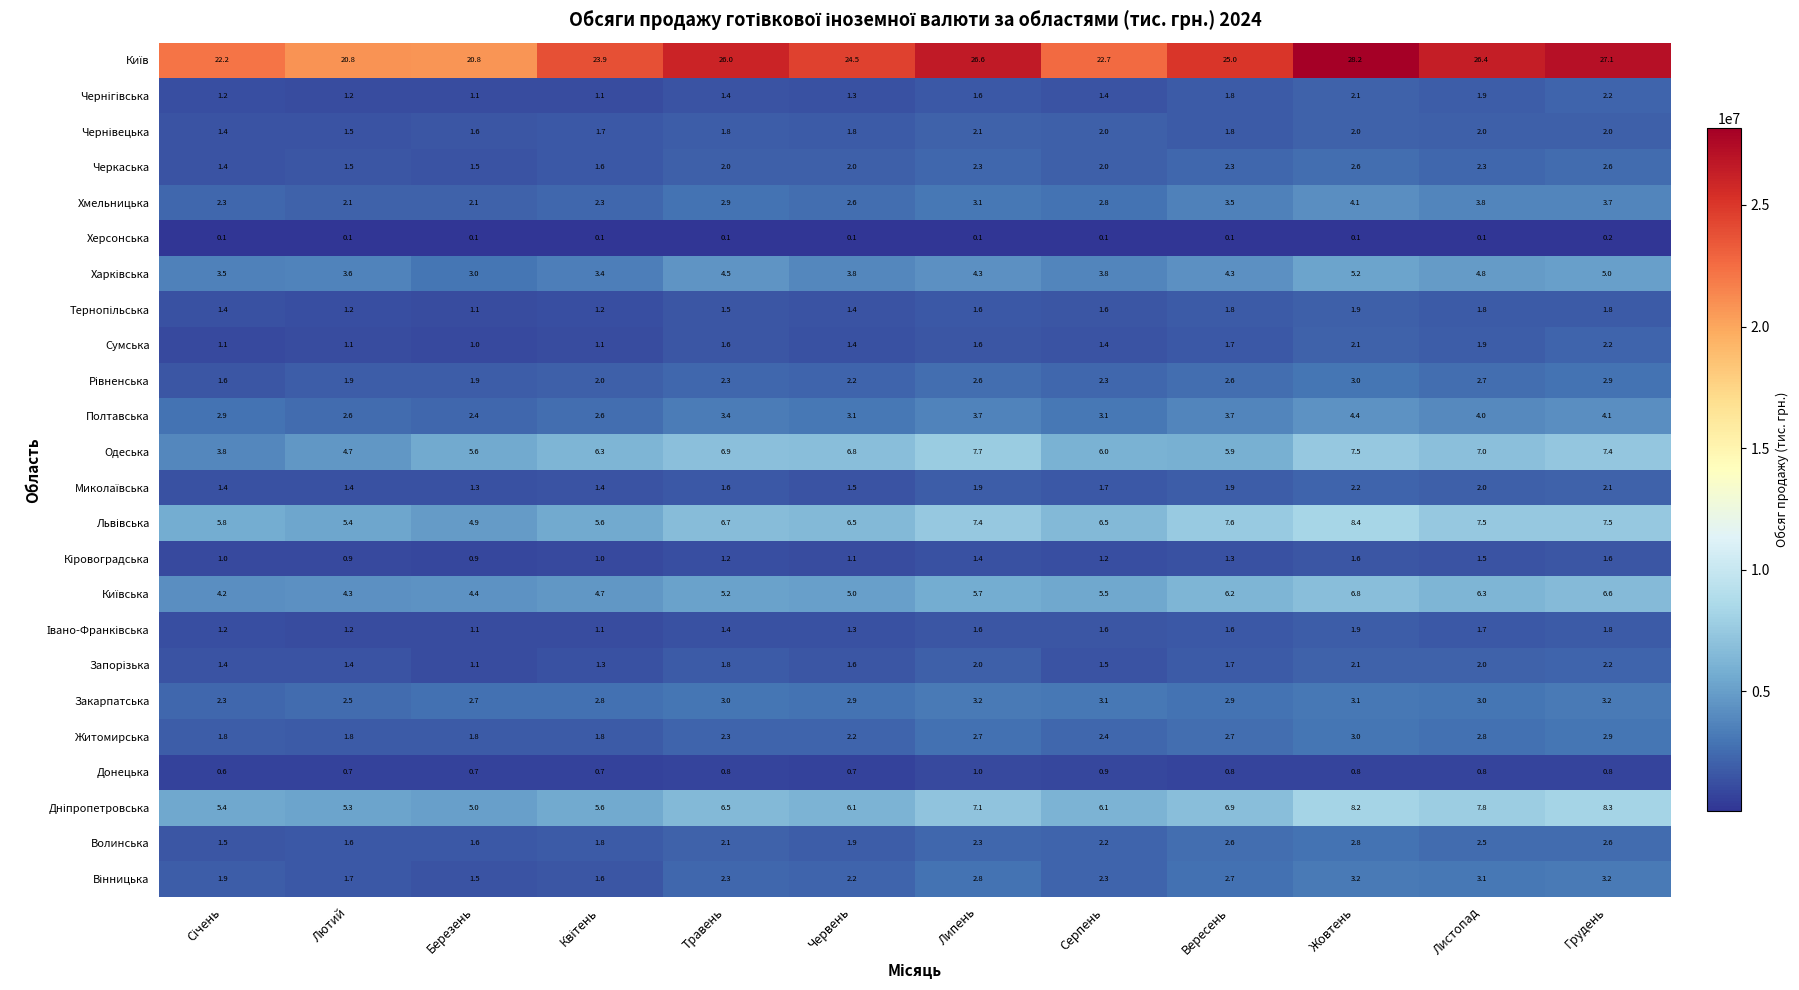

What is the lowest value of the Донецька series?

0.6